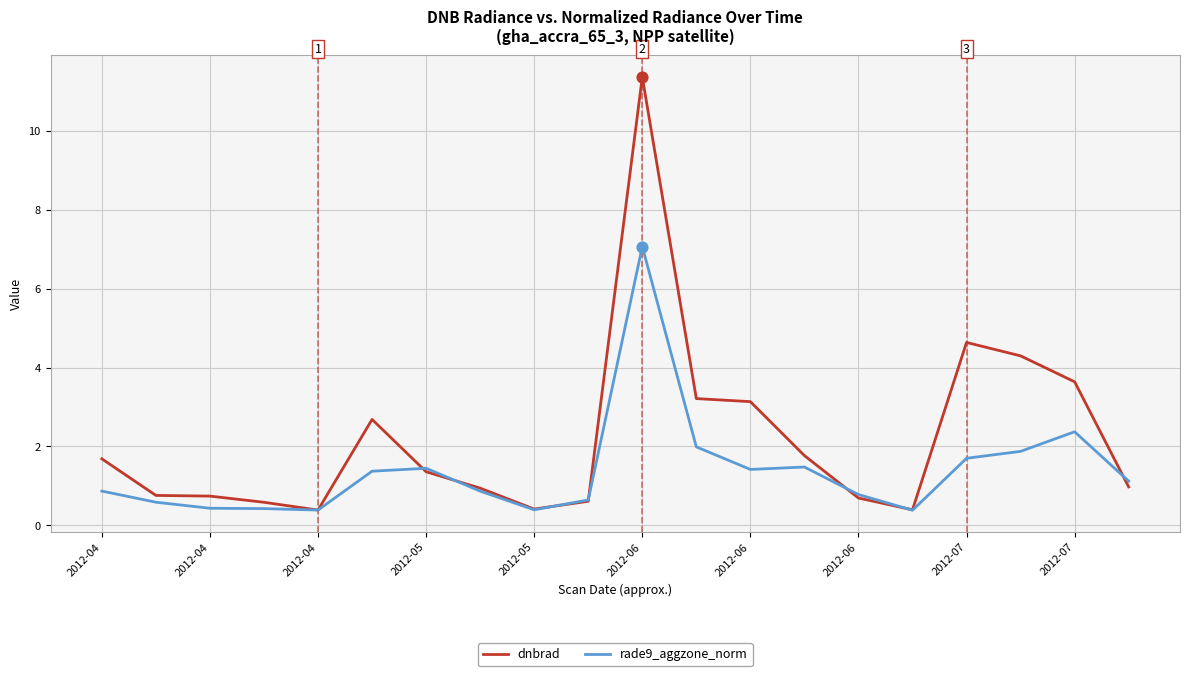

What is the minimum value shown in the chart?

0.4